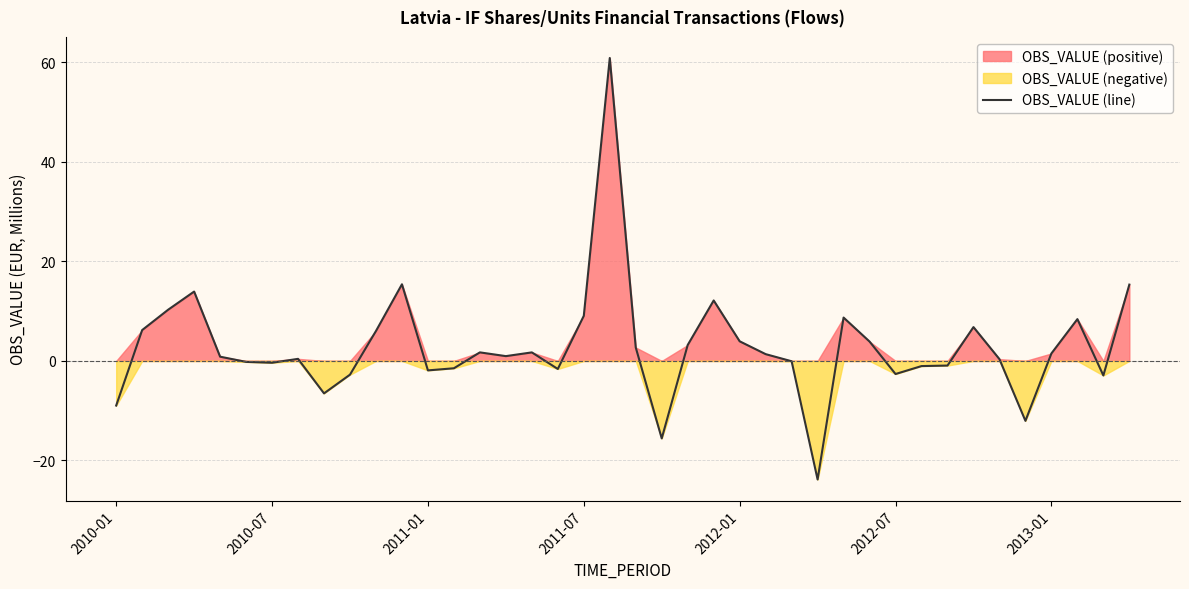

Read the value at 15.

1.0